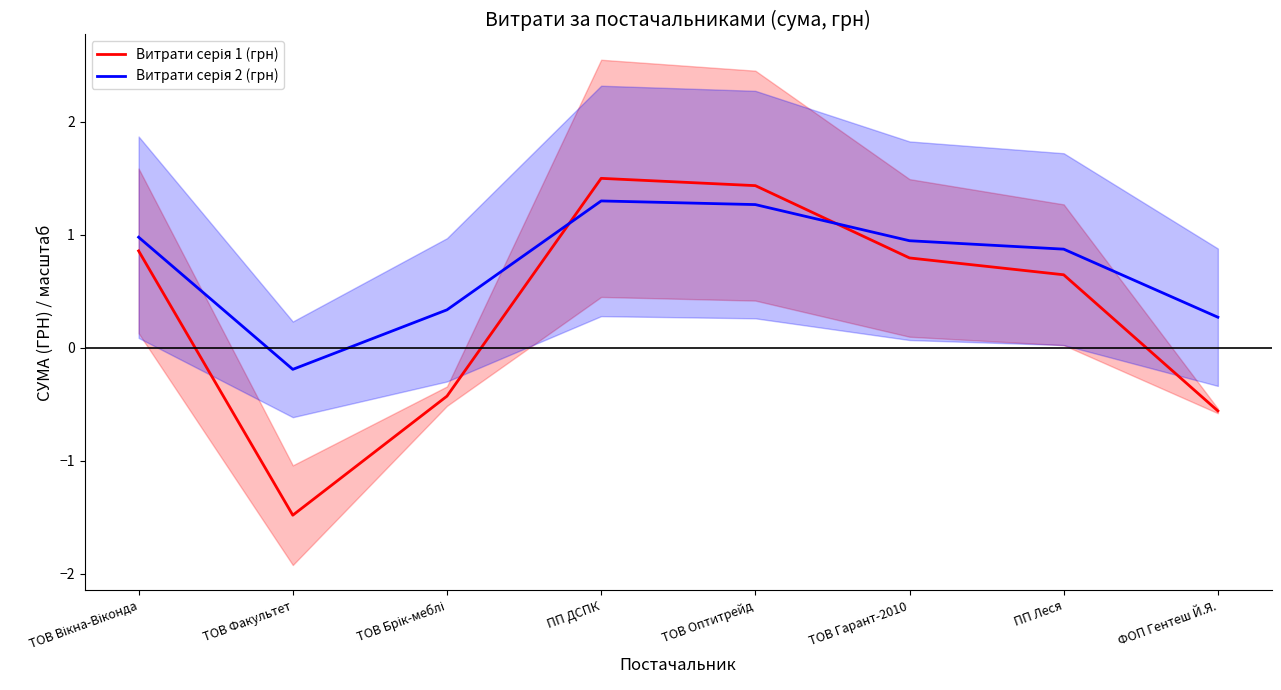

Where is Витрати серія 1 (грн) nearest to the value 0?

ТОВ Брік-меблі